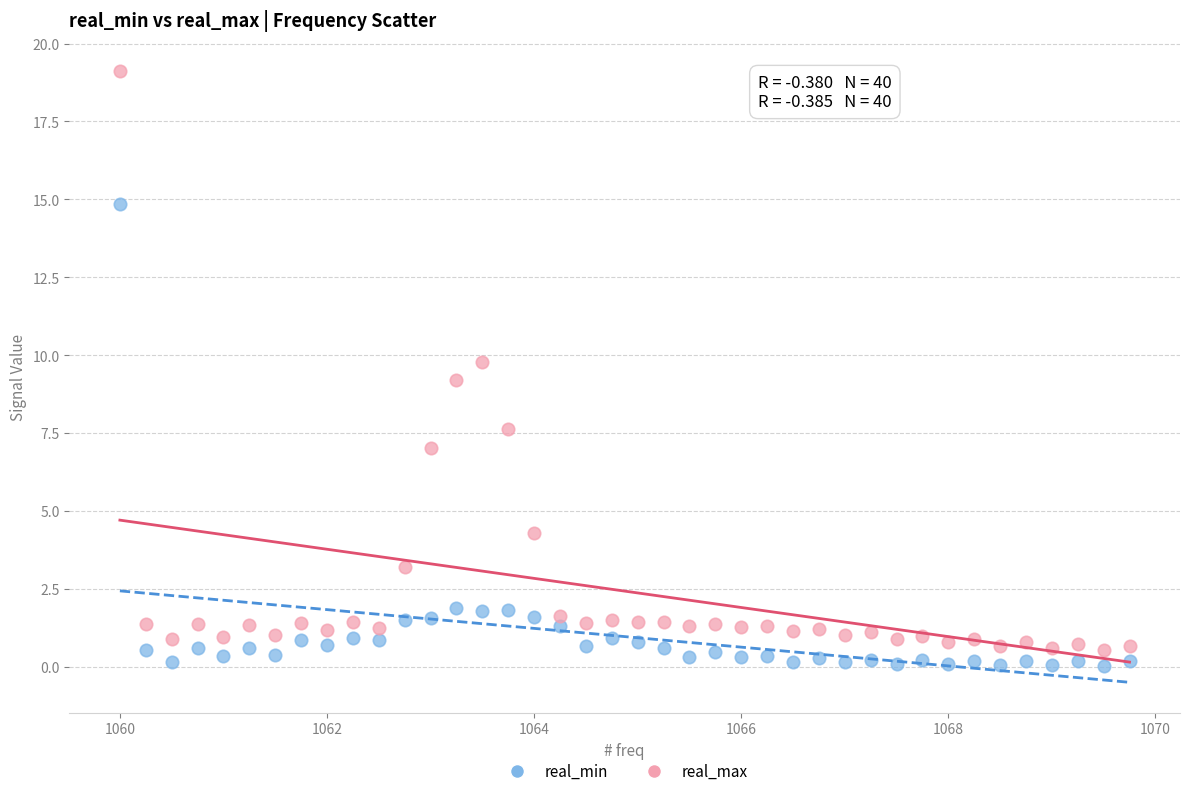

Across all data points, what is the range of X values (max minus min)?

9.8